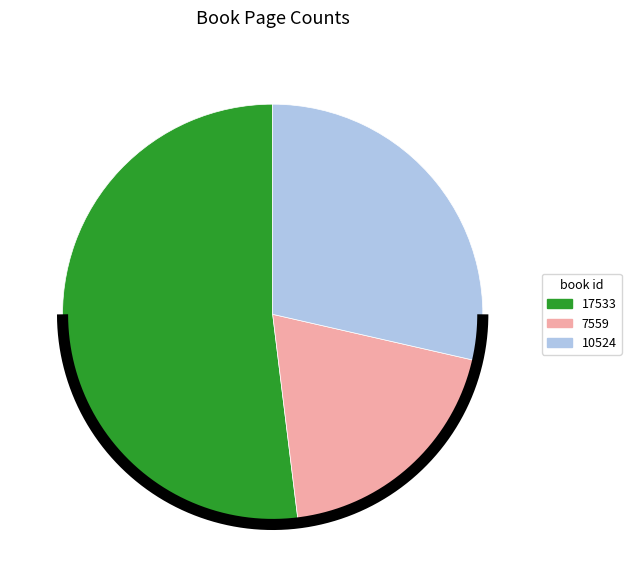

Is there a majority slice in this chart?

Yes